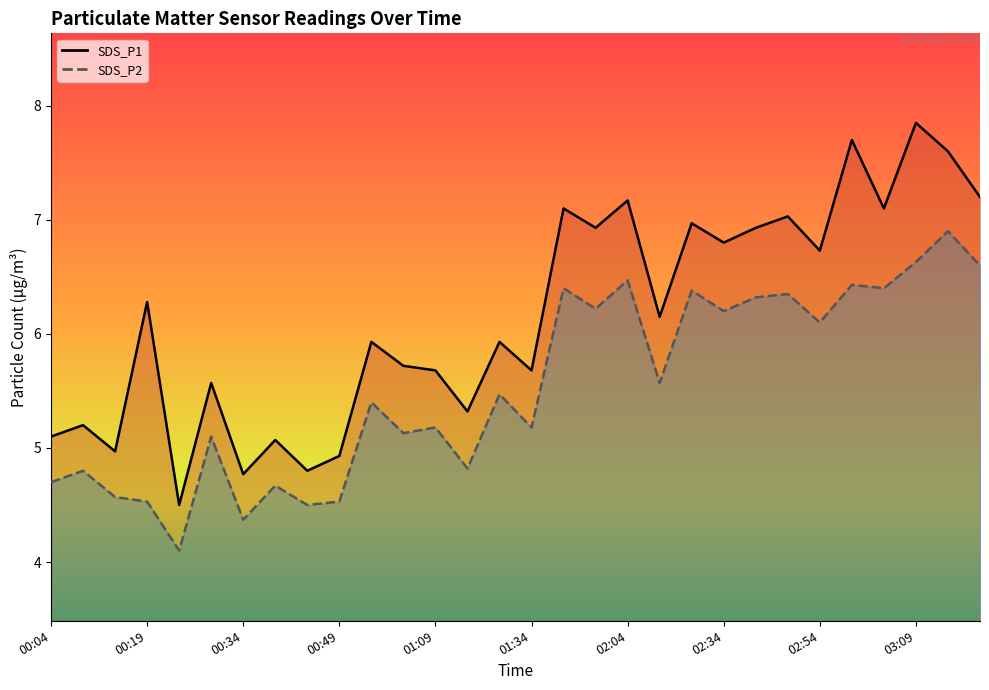

At which label is SDS_P1 closest to 6?

00:59